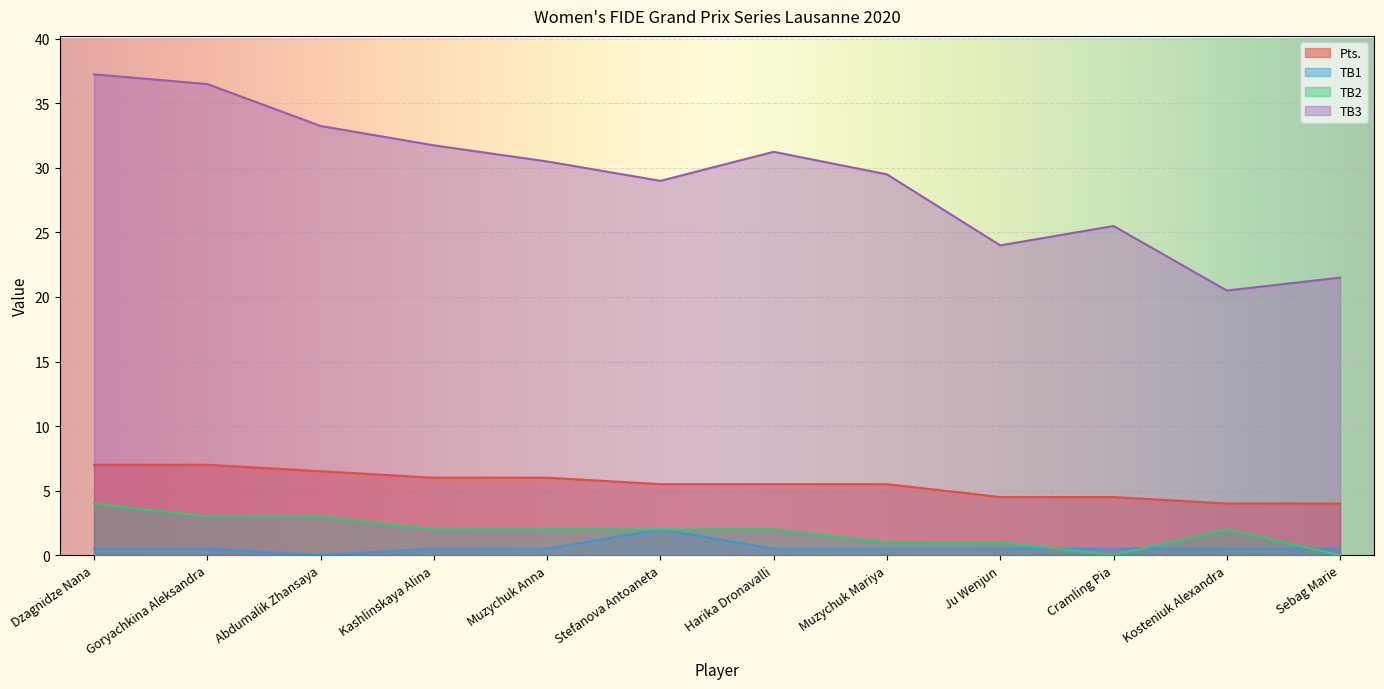

What is the difference between the Pts. values at Goryachkina Aleksandra and Sebag Marie?

3.0